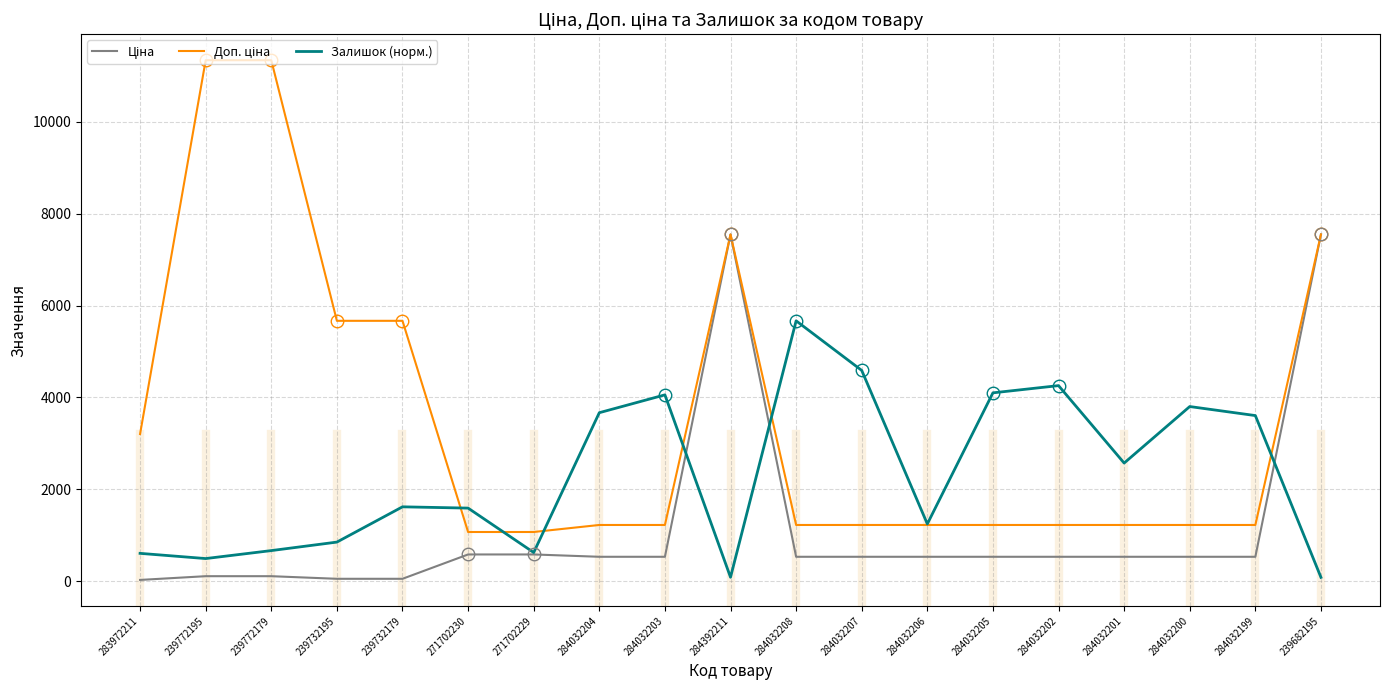

Which category has the highest value in the Залишок (норм.) series?

284032208